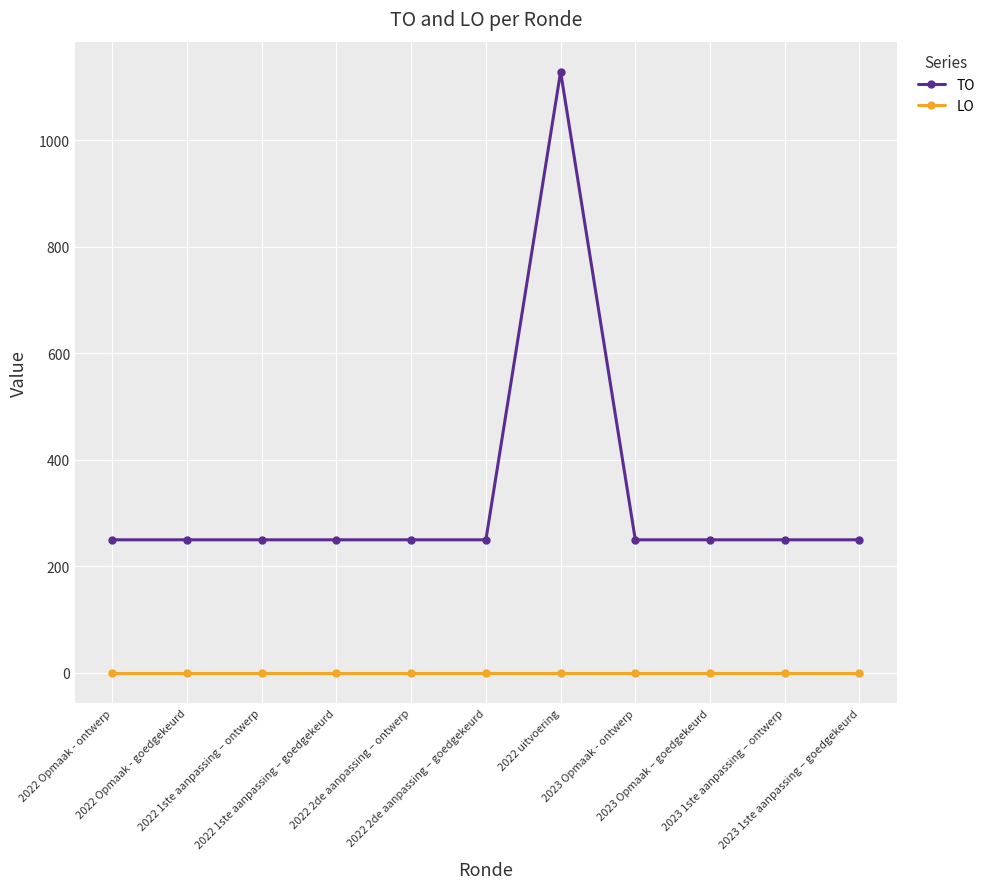

List the series in order of their peak value, lowest first.

LO, TO